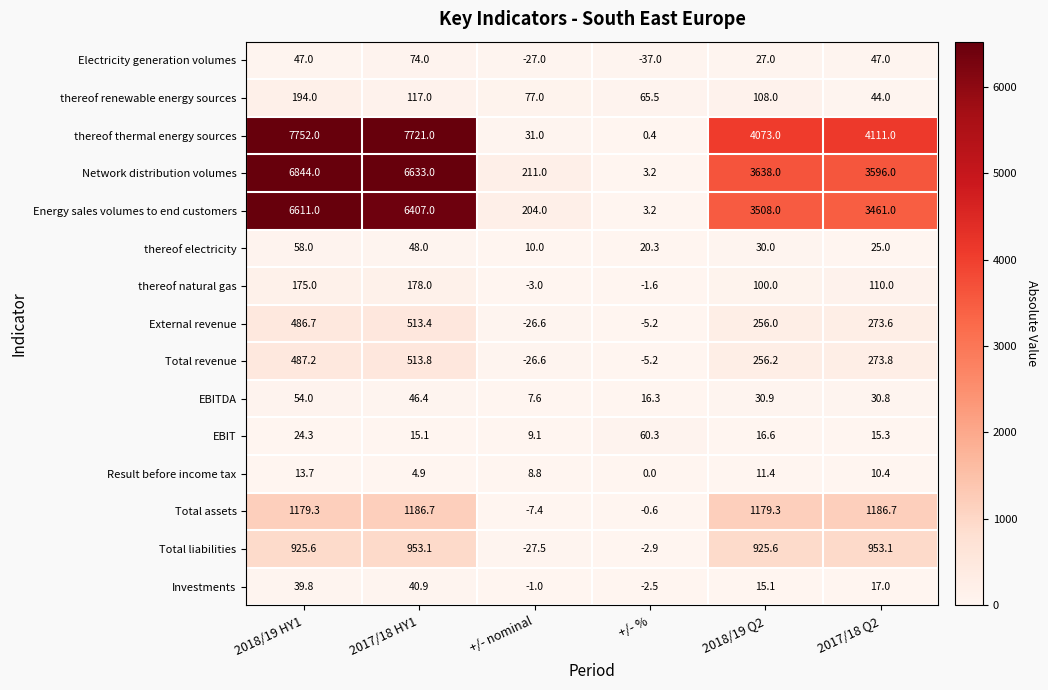

At which category does the chart reach its minimum across all series?

+/- %